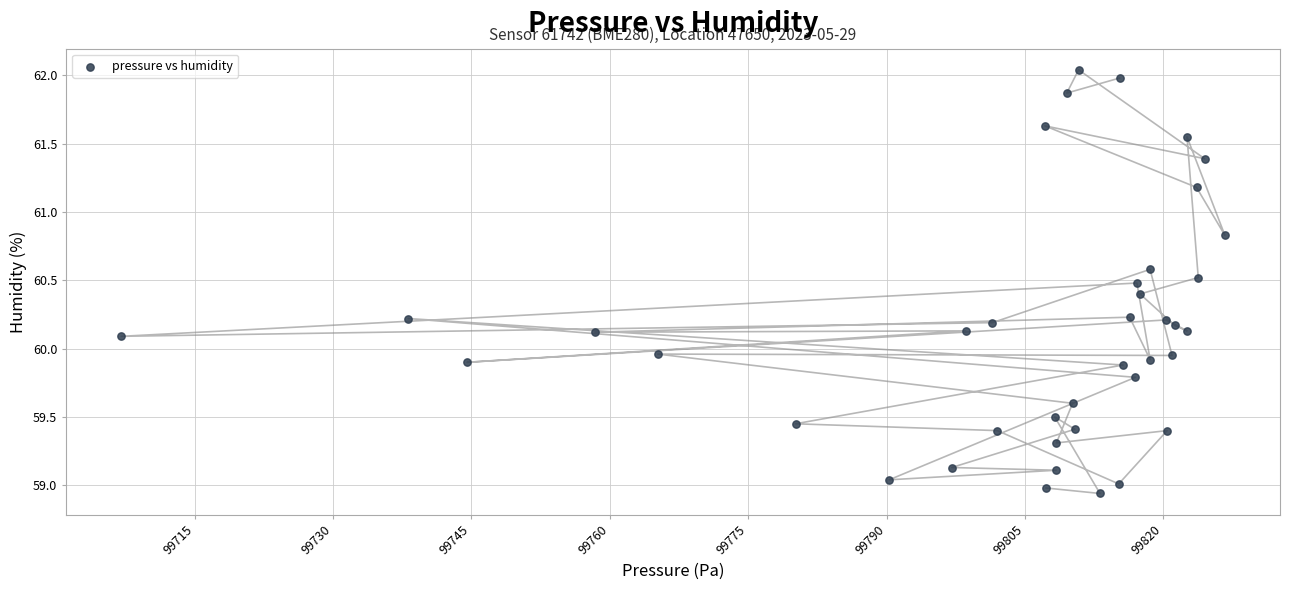

What is the range of Y values (max minus min)?

3.1